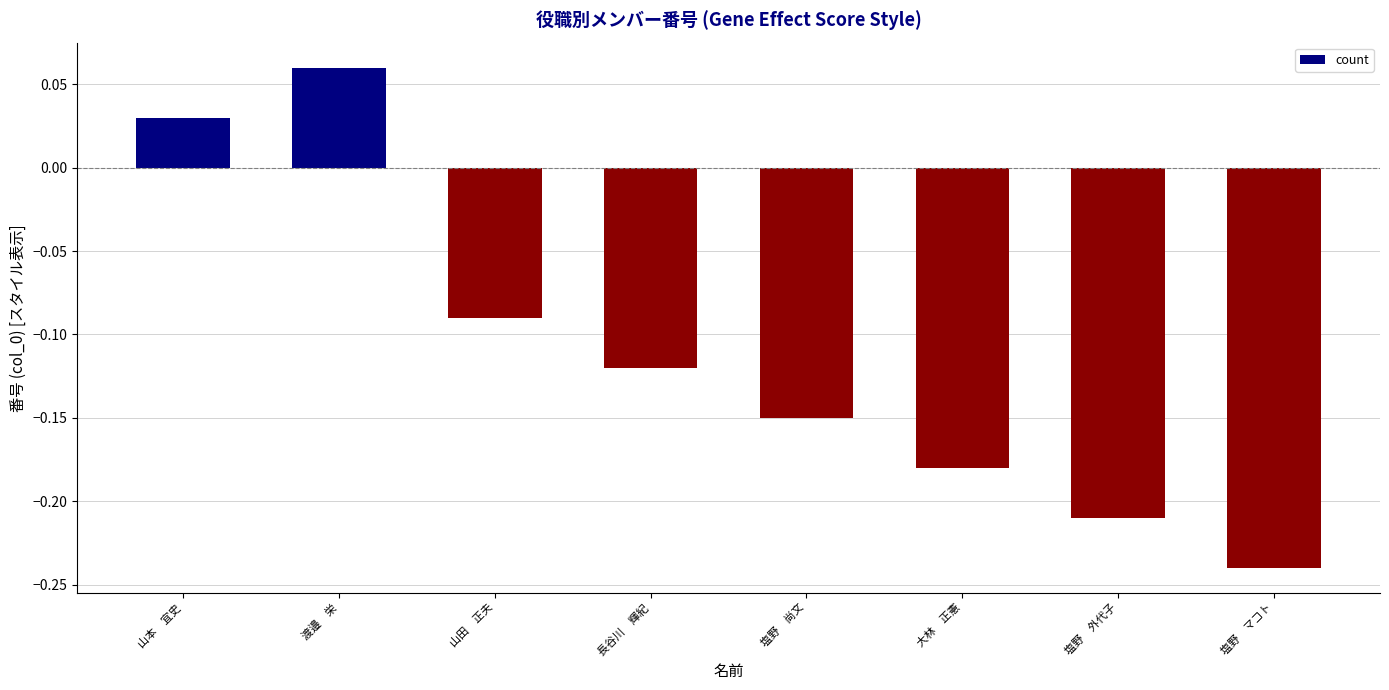

At which label is the value closest to 0?

山本　宜史